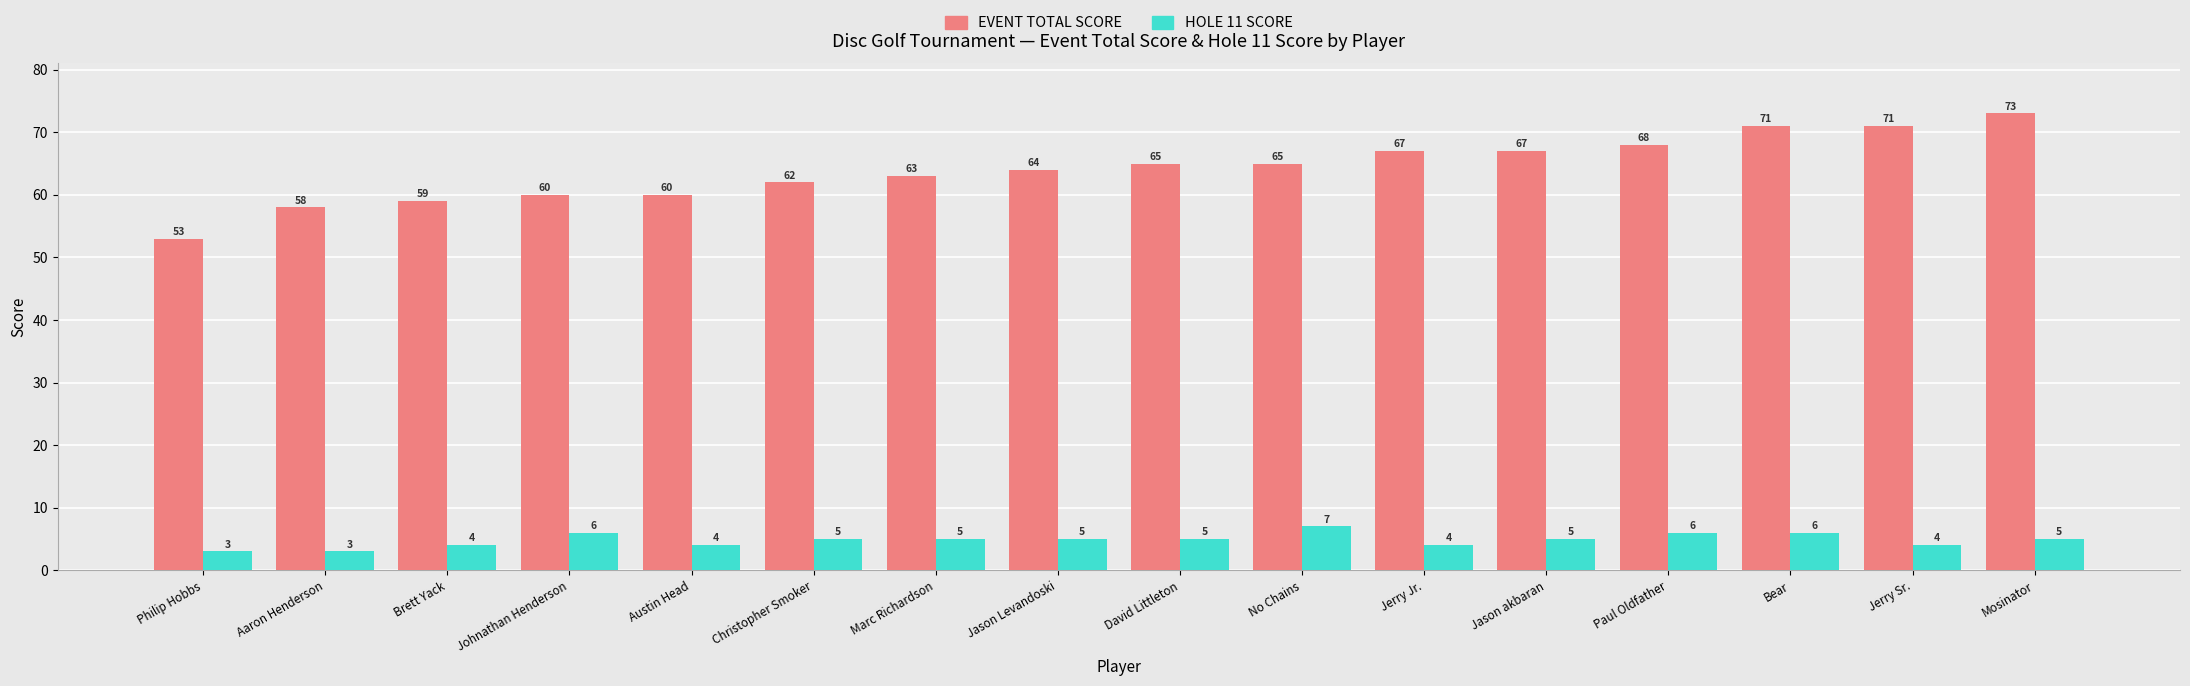

What is the label of the 1st bar from the left?

Philip Hobbs